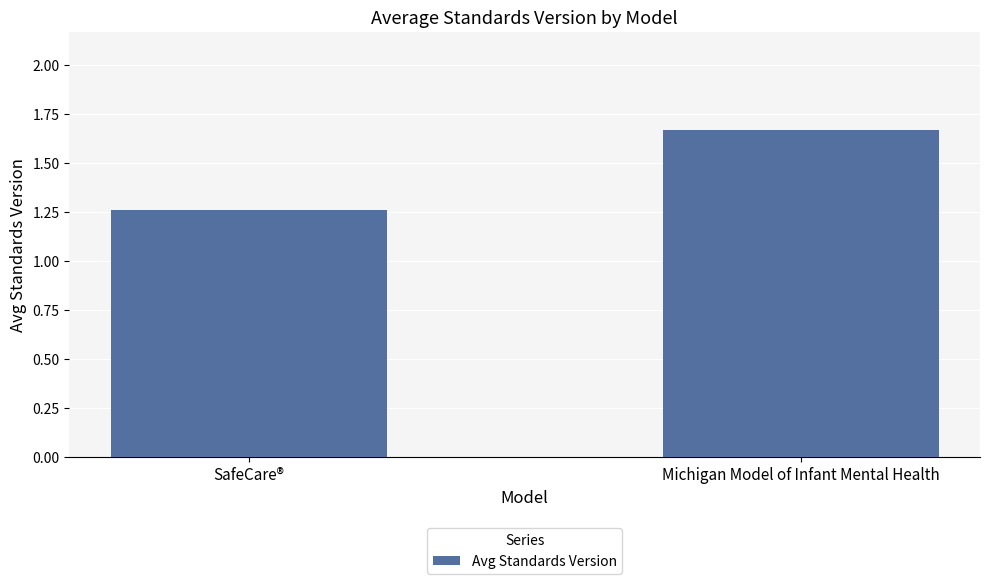

What is the difference between the maximum and minimum values?

0.4